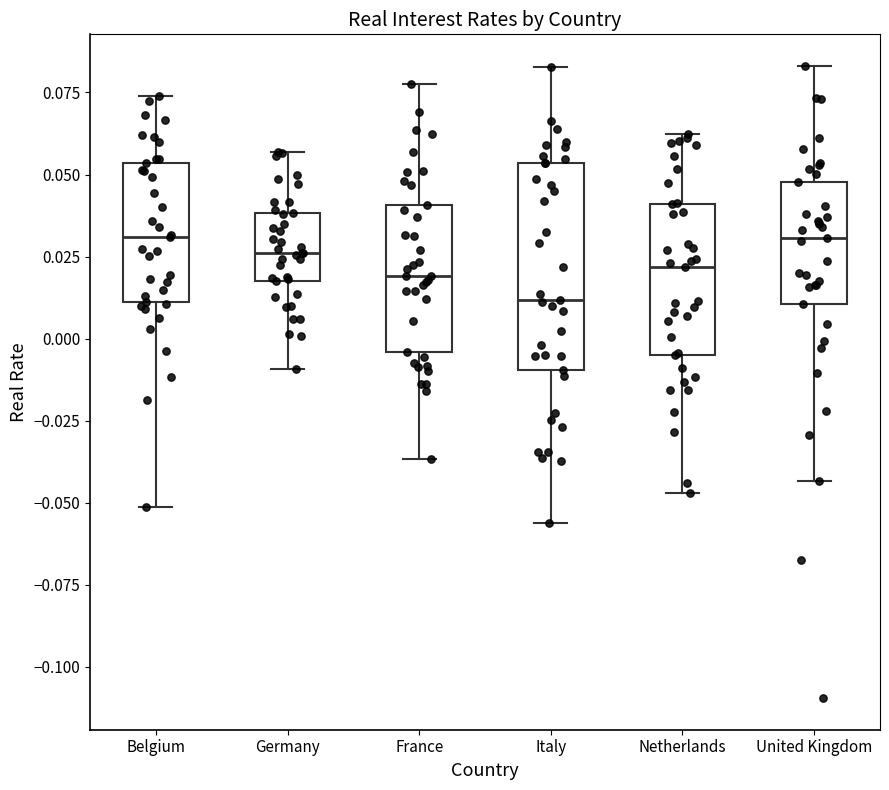

Where does the lower whisker of the box for Italy end on the y-axis? The values are not printed on the chart, so give them approximately, as read against the axis.

-0.055